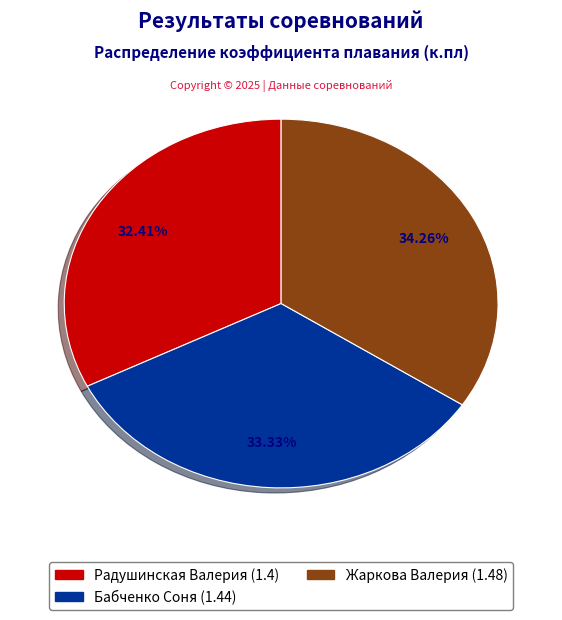

To the nearest percent, what is the combined percentage of Радушинская Валерия and Жаркова Валерия?

67%